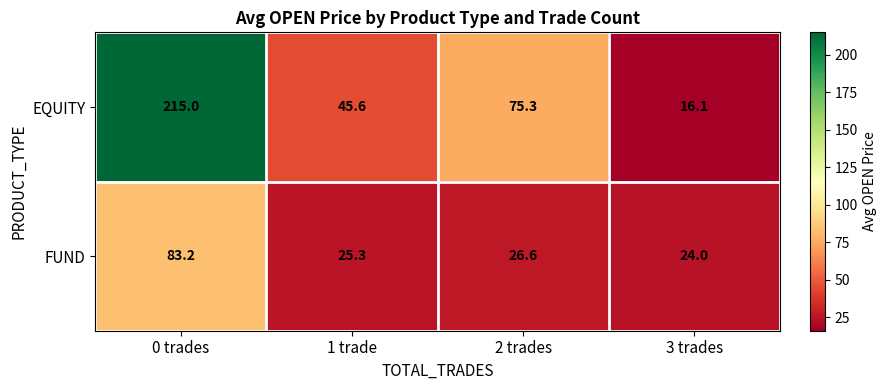

Which label corresponds to the largest value in the chart?

0 trades